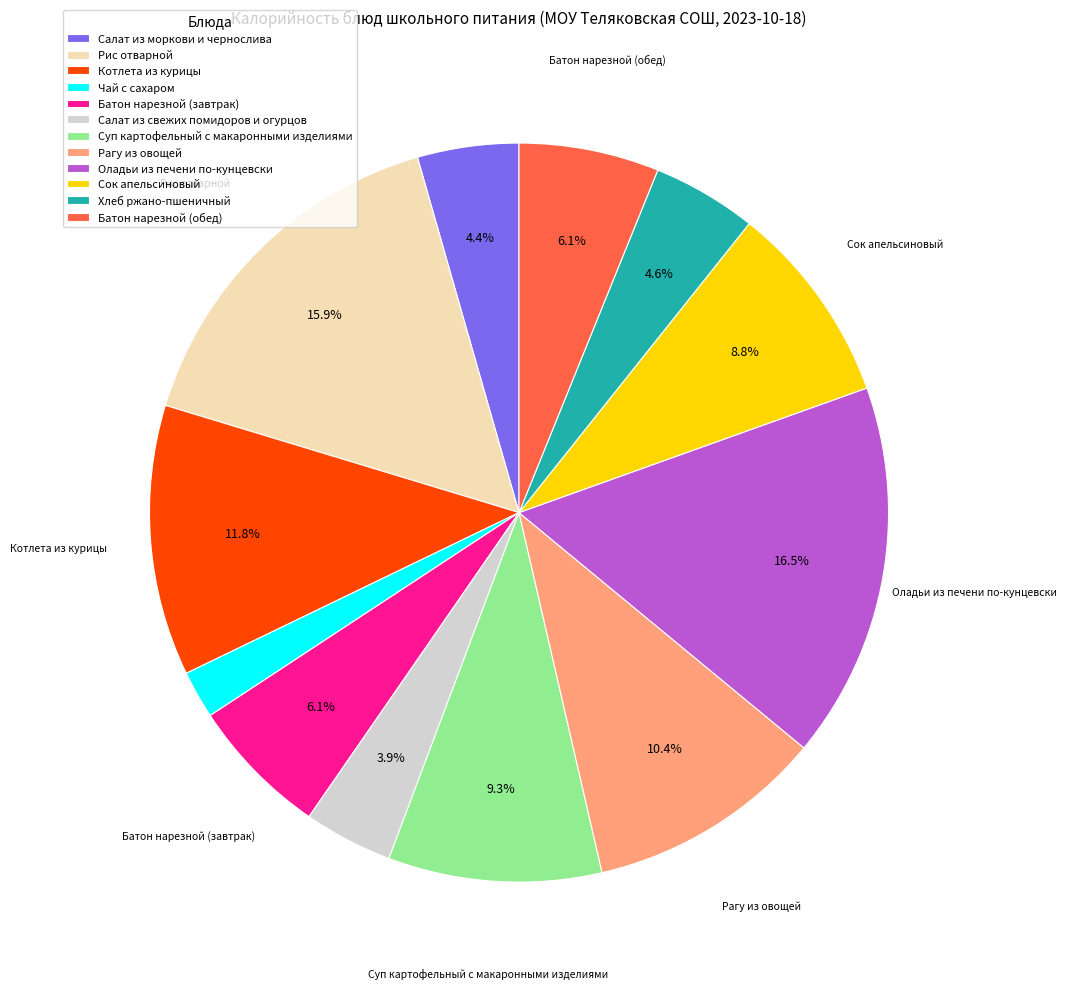

Approximately how many times larger is the value at Хлеб ржано-пшеничный compared to Суп картофельный с макаронными изделиями?

0.5